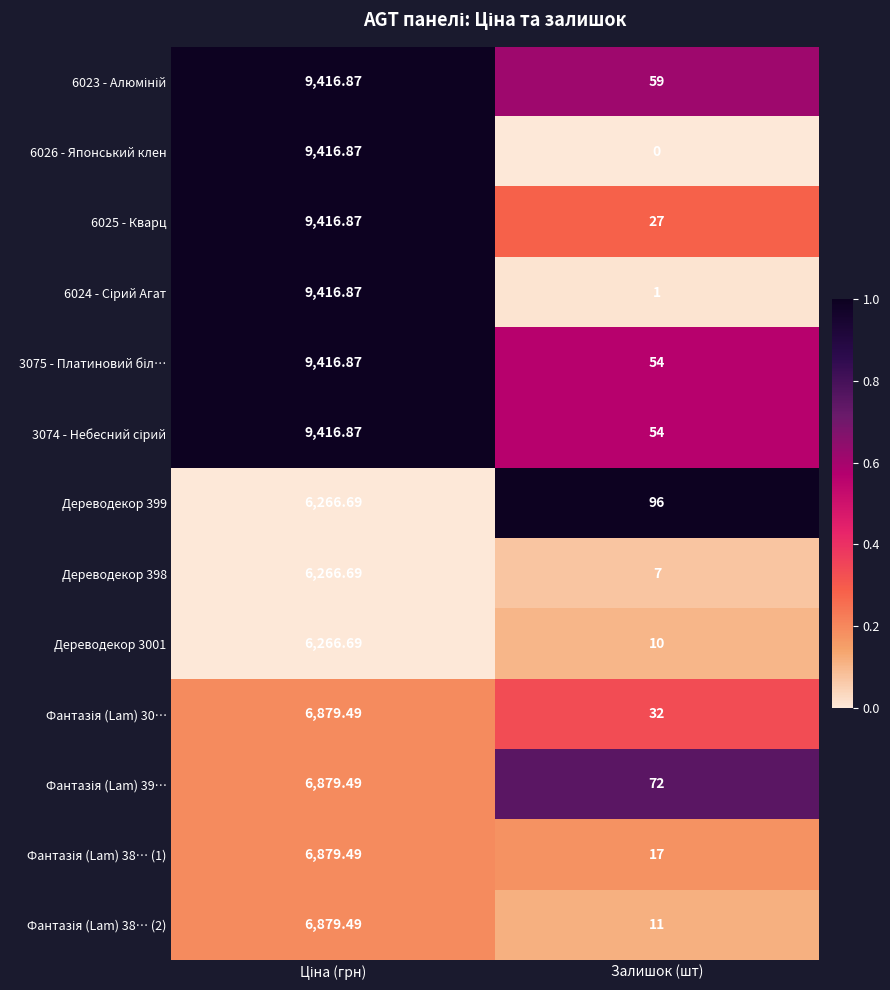

Which category has the lowest value across all series?

Залишок (шт)